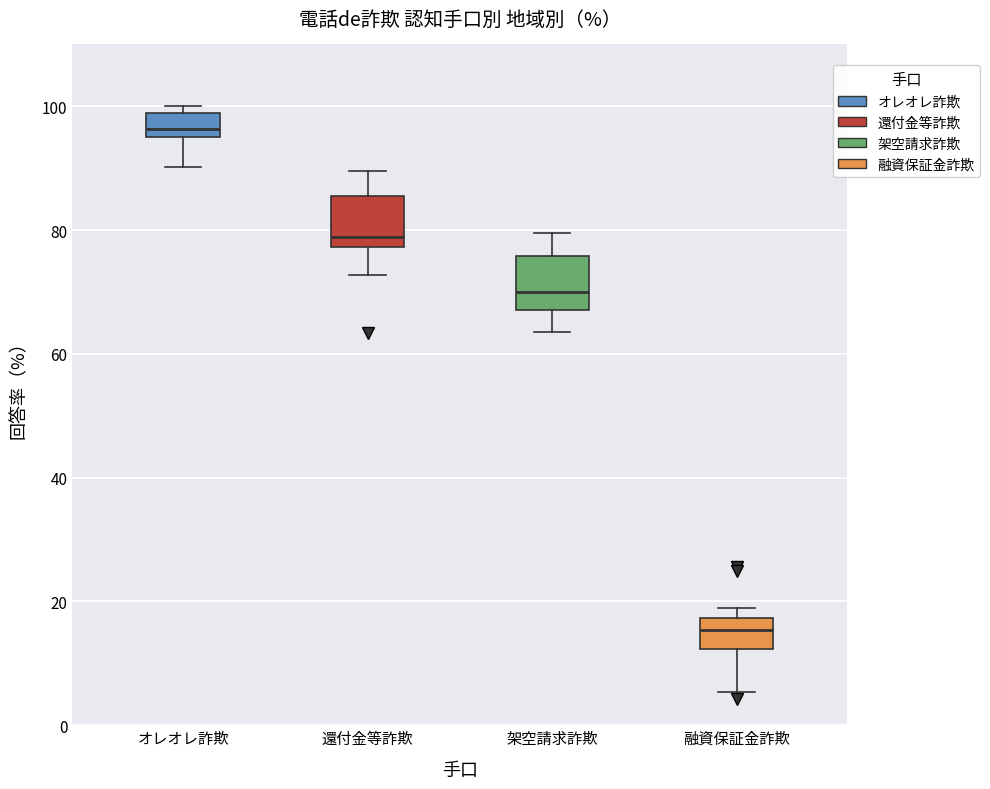

Reading left to right, transcribe this box plot: for each box, give where its median line is, the range the box spans, and where its two whiskers end, as read against the y-axis. The values are not printed on the chart, so give them approximately, as read against the axis.

オレオレ詐欺: median 96 (just above the box's lower edge), box 96 to 98, whiskers 90 to 100
還付金等詐欺: median 78 (just above the box's lower edge), box 78 to 86, whiskers 72 to 90
架空請求詐欺: median 70, box 68 to 76, whiskers 64 to 80
融資保証金詐欺: median 16, box 12 to 18, whiskers 6 to 18 (just above the box's upper edge)